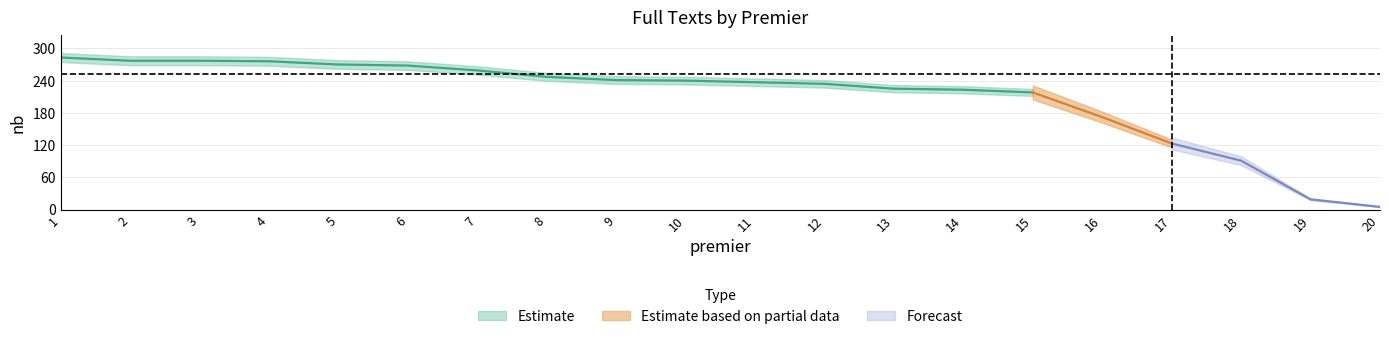

What is the difference between the values at 20 and 13?

220